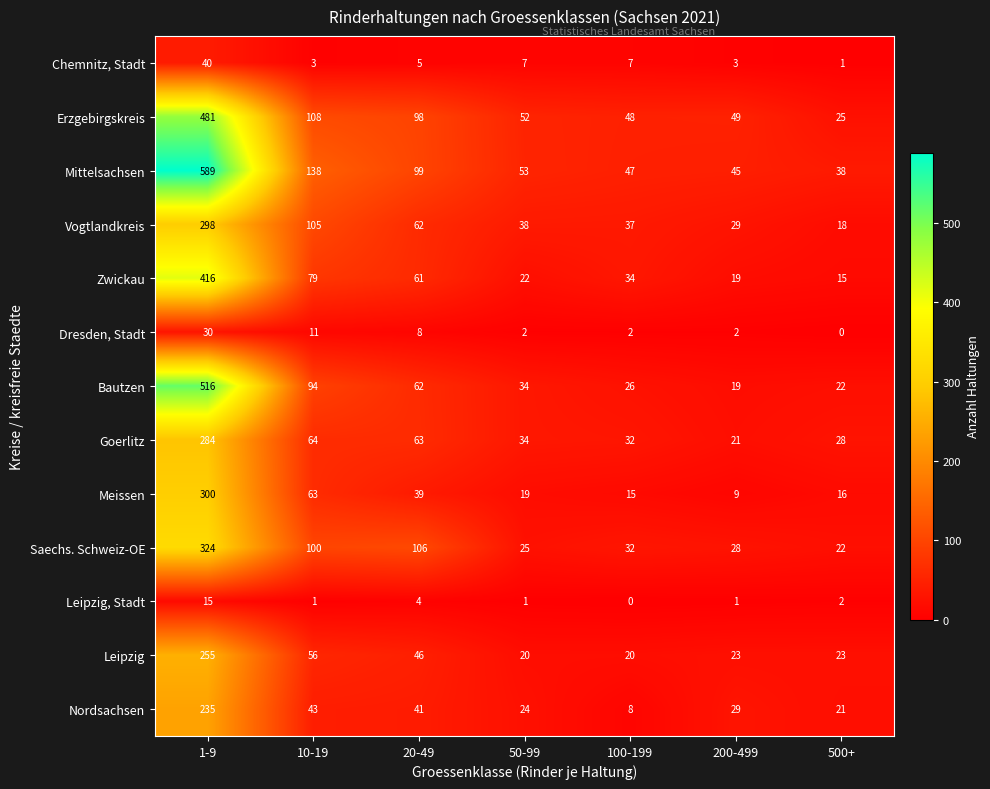

What is the sum of the Meissen values at 20-49 and 10-19?

102